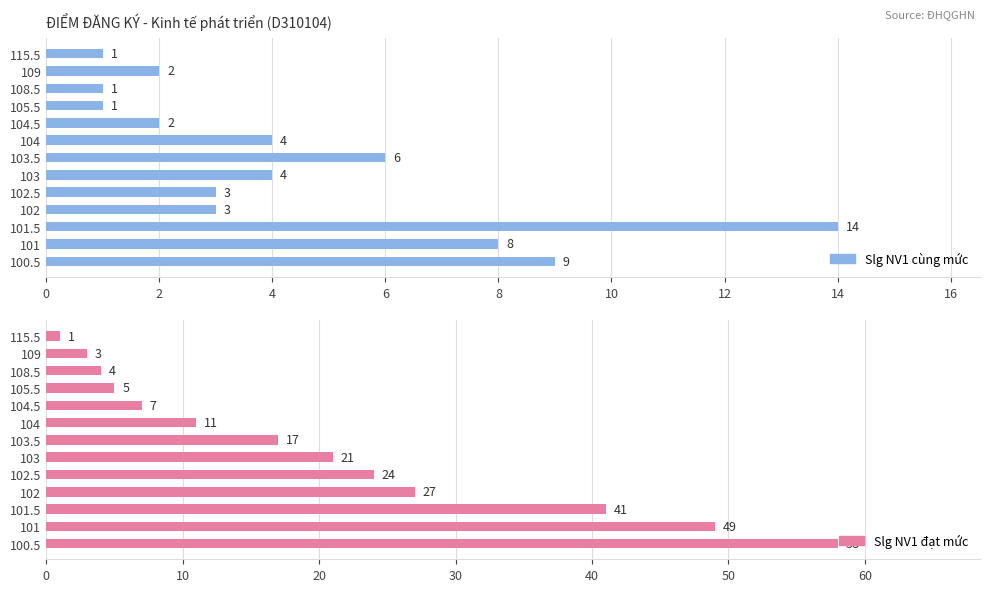

Reading left to right, list all the values displayed in this chart.

Slg NV1 cùng mức: 1	2	1	1	2	4	6	4	3	3	14	8	9
Slg NV1 đạt mức: 1	3	4	5	7	11	17	21	24	27	41	49	58